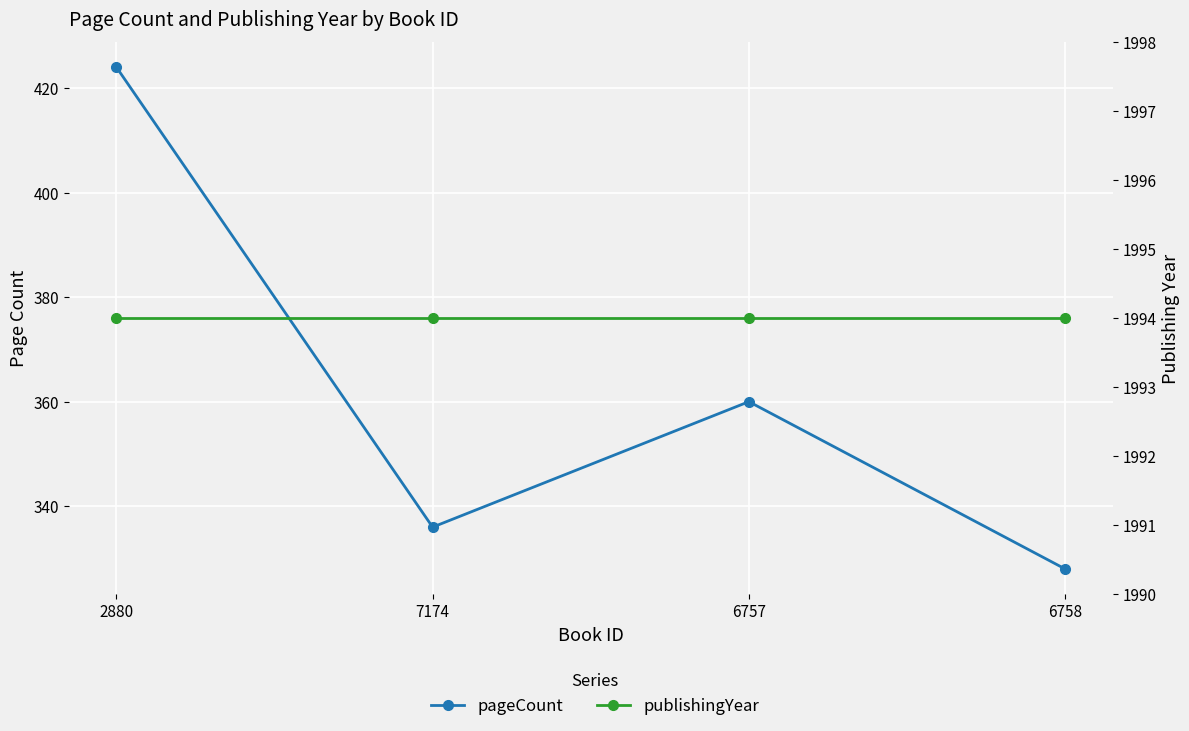

Which has a higher value, 6757 or 7174?

6757